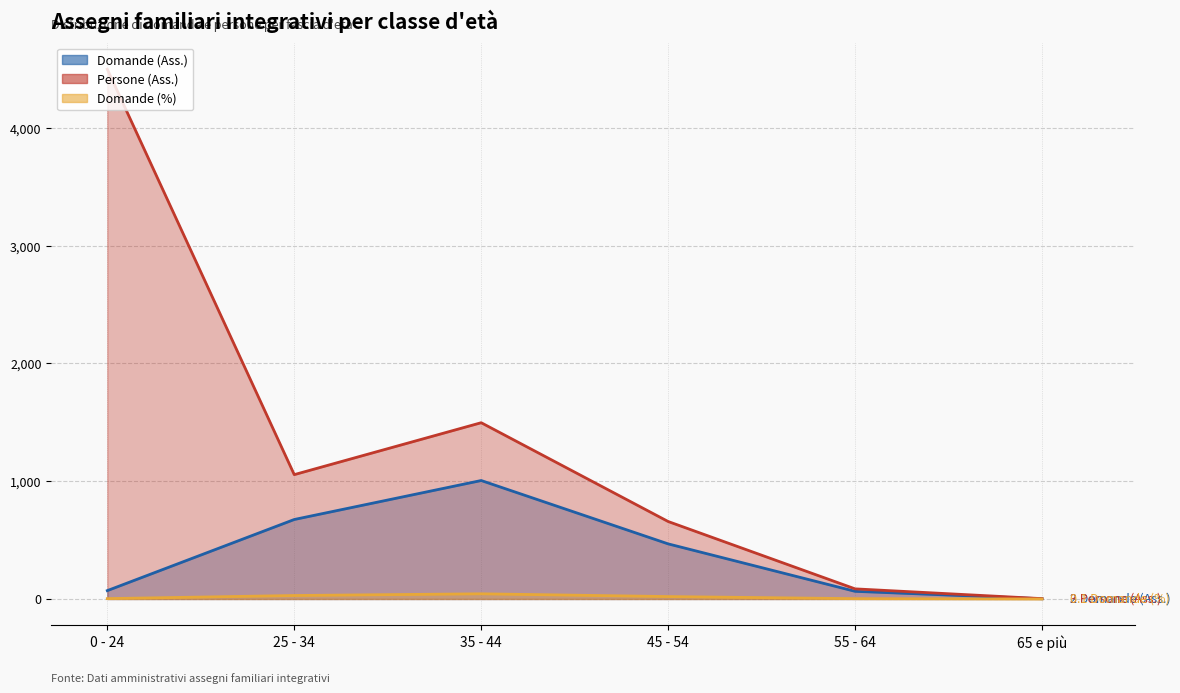

At which category does Domande (%) reach its first local peak?

35 - 44